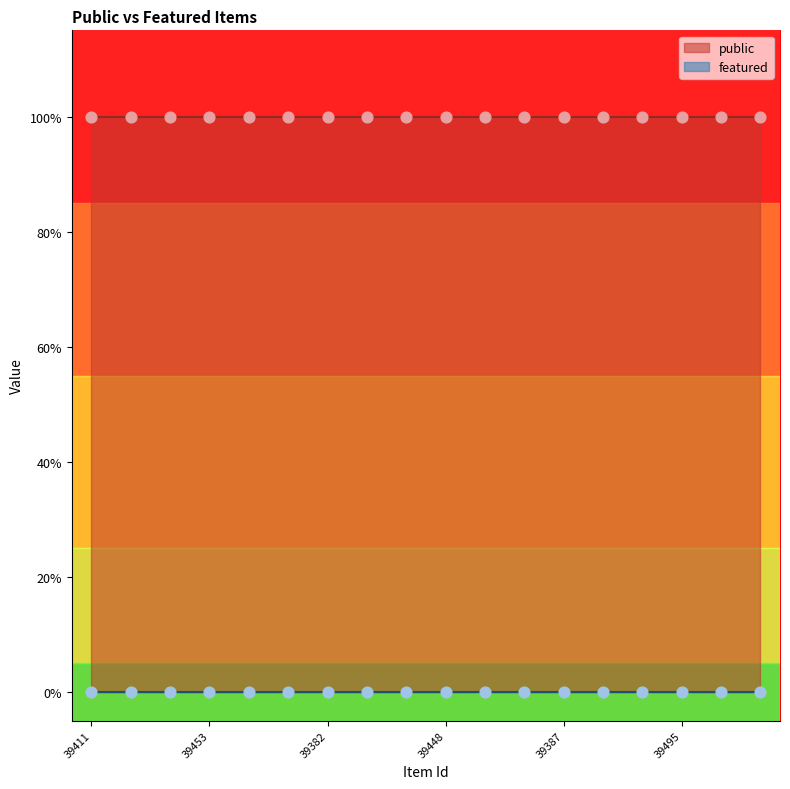

Which series has the widest spread of Y values?

public